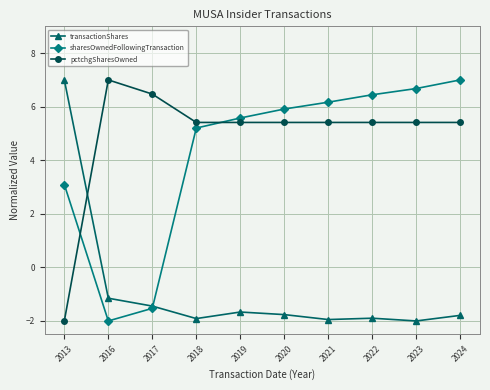

What is the difference between the maximum and minimum values in the sharesOwnedFollowingTransaction series?

9.0